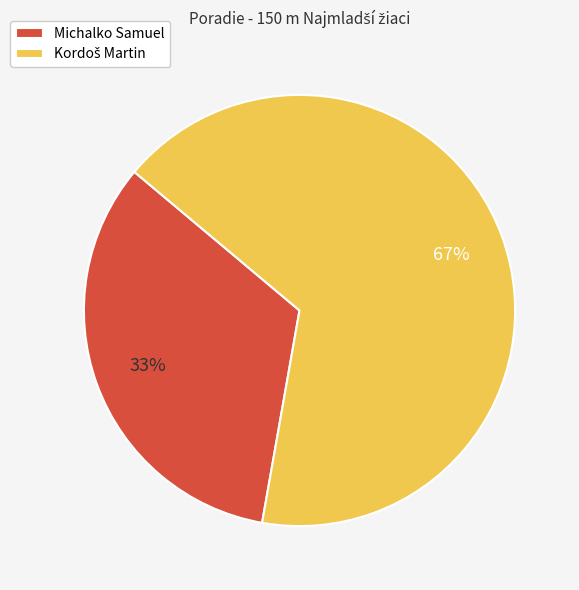

True or false: Michalko Samuel accounts for 41% of the total.

False